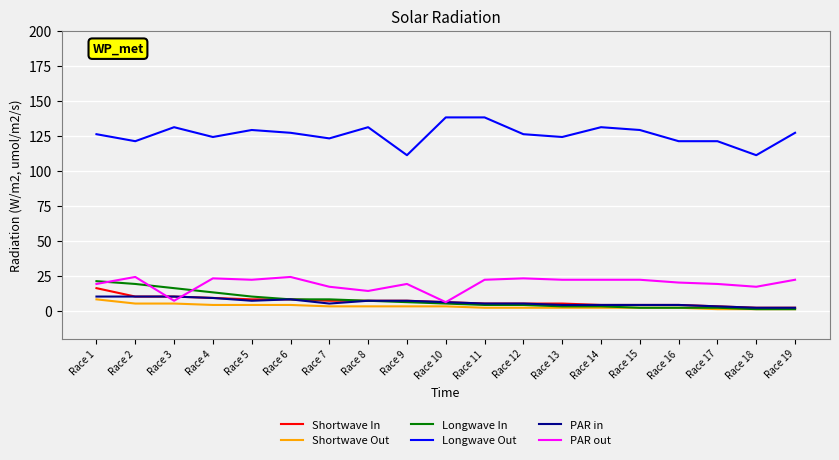

The value of PAR out at Race 18 is 17. True or false?

True